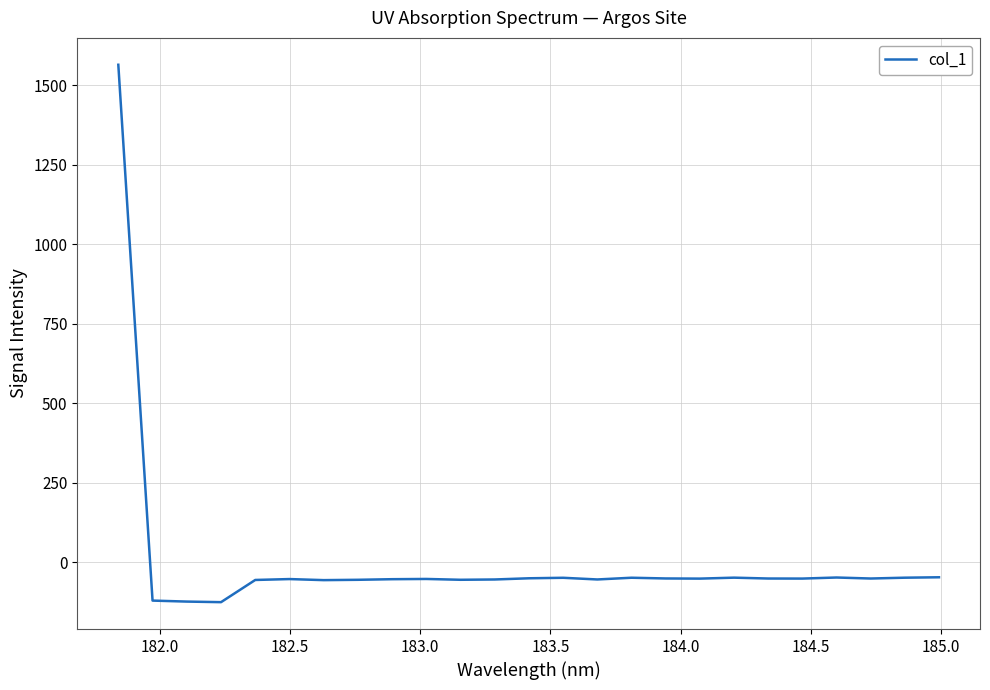

How many values are above zero?

1